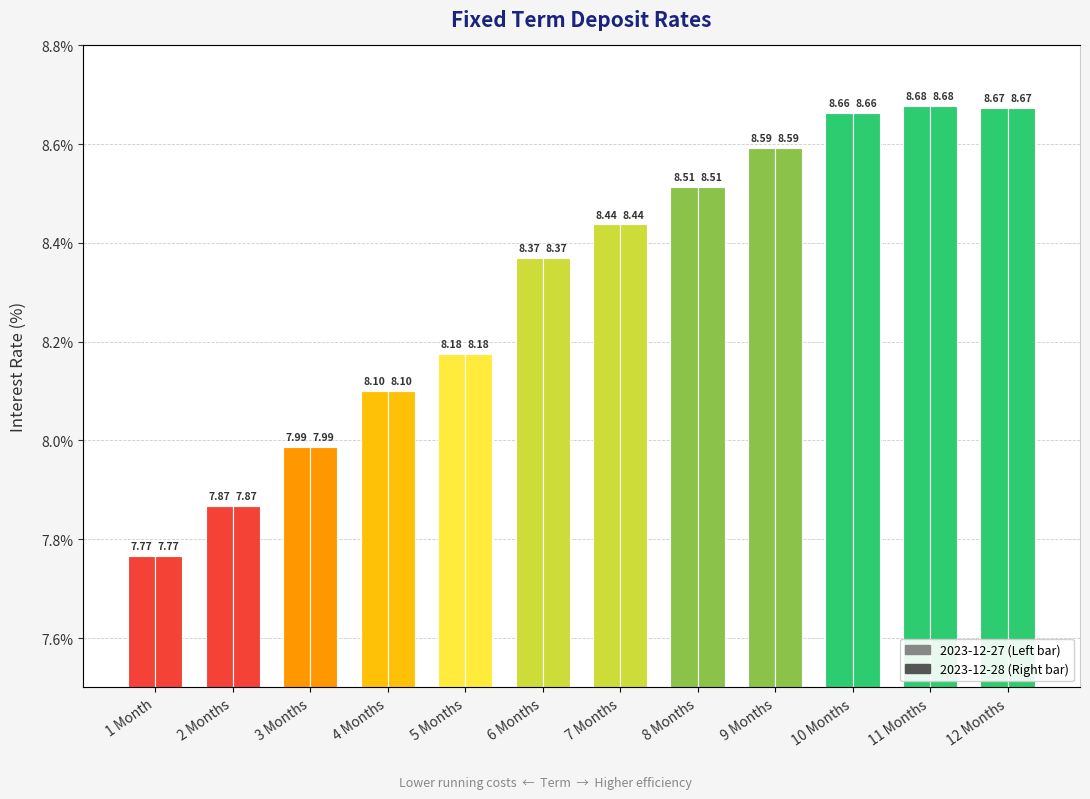

At which label does 2023-12-28 first exceed 8?

4 Months